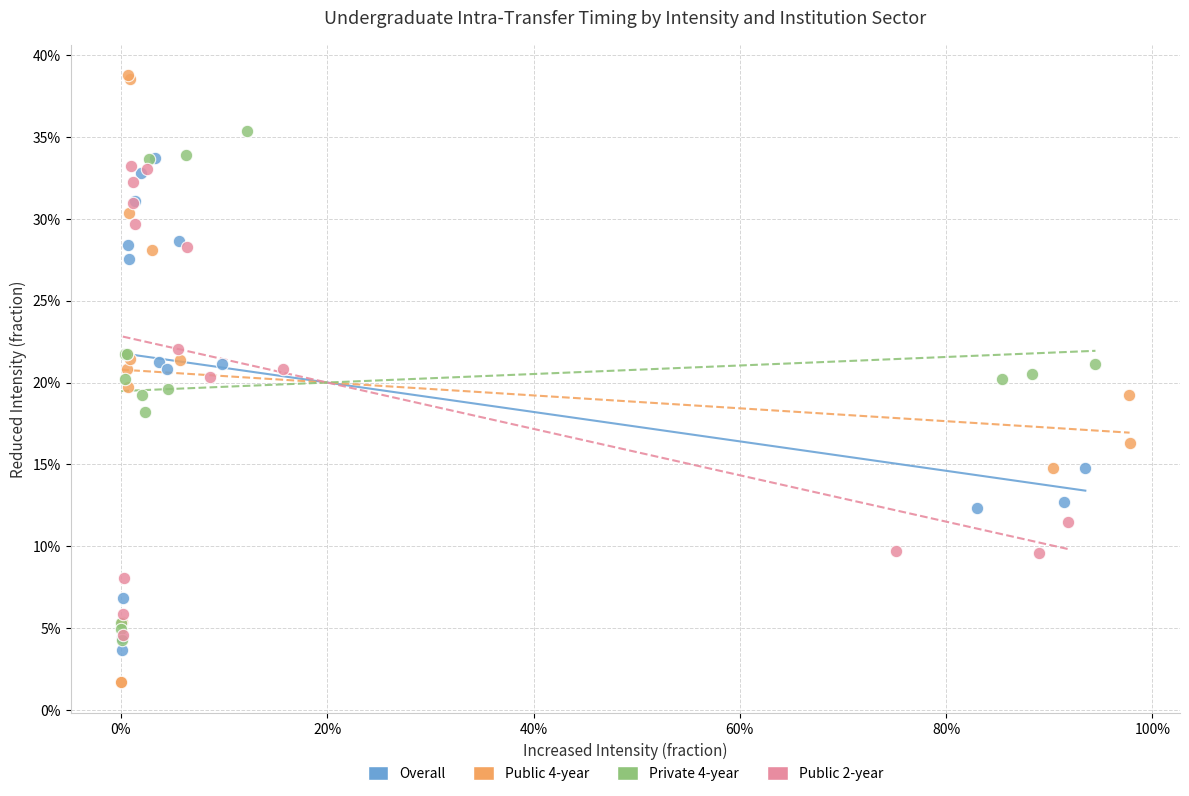

What are all the series names shown in the legend?

Overall, Public 4-year, Private 4-year, Public 2-year